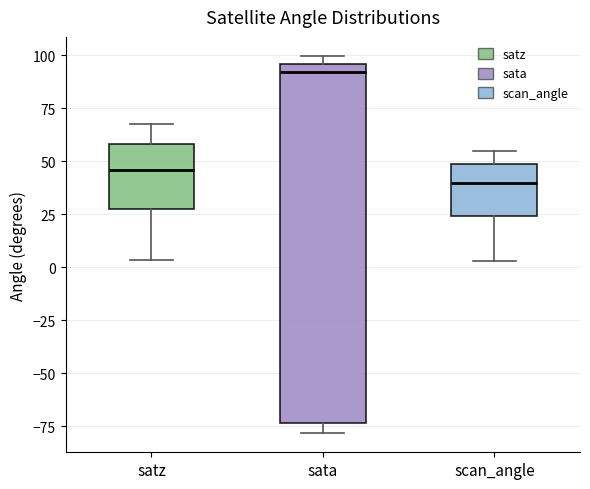

Reading left to right, read every box against the y-axis: the position of its median line, the range the box covers, and the ends of its whiskers. The values are not printed on the chart, so give them approximately, as read against the axis.

satz: median 45, box 25 to 60, whiskers 5 to 70
sata: median 90, box -75 to 95, whiskers -80 to 100
scan_angle: median 40, box 25 to 50, whiskers 5 to 55